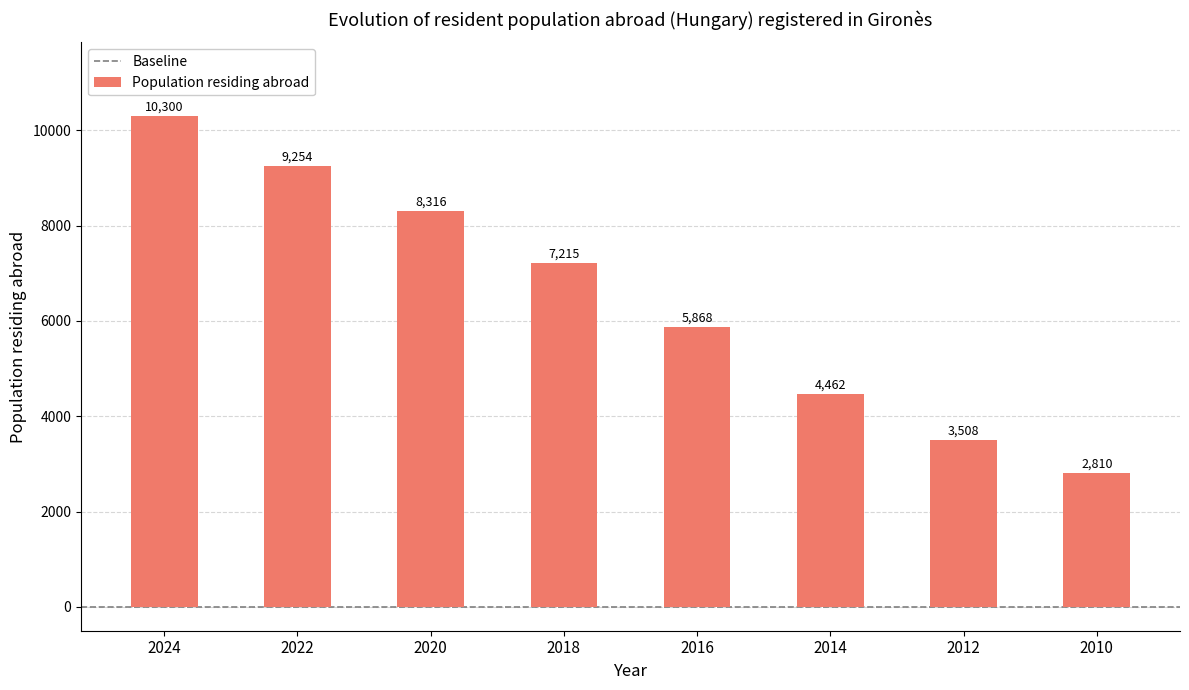

Reading left to right, transcribe all the data shown in this chart.

10300	9254	8316	7215	5868	4462	3508	2810